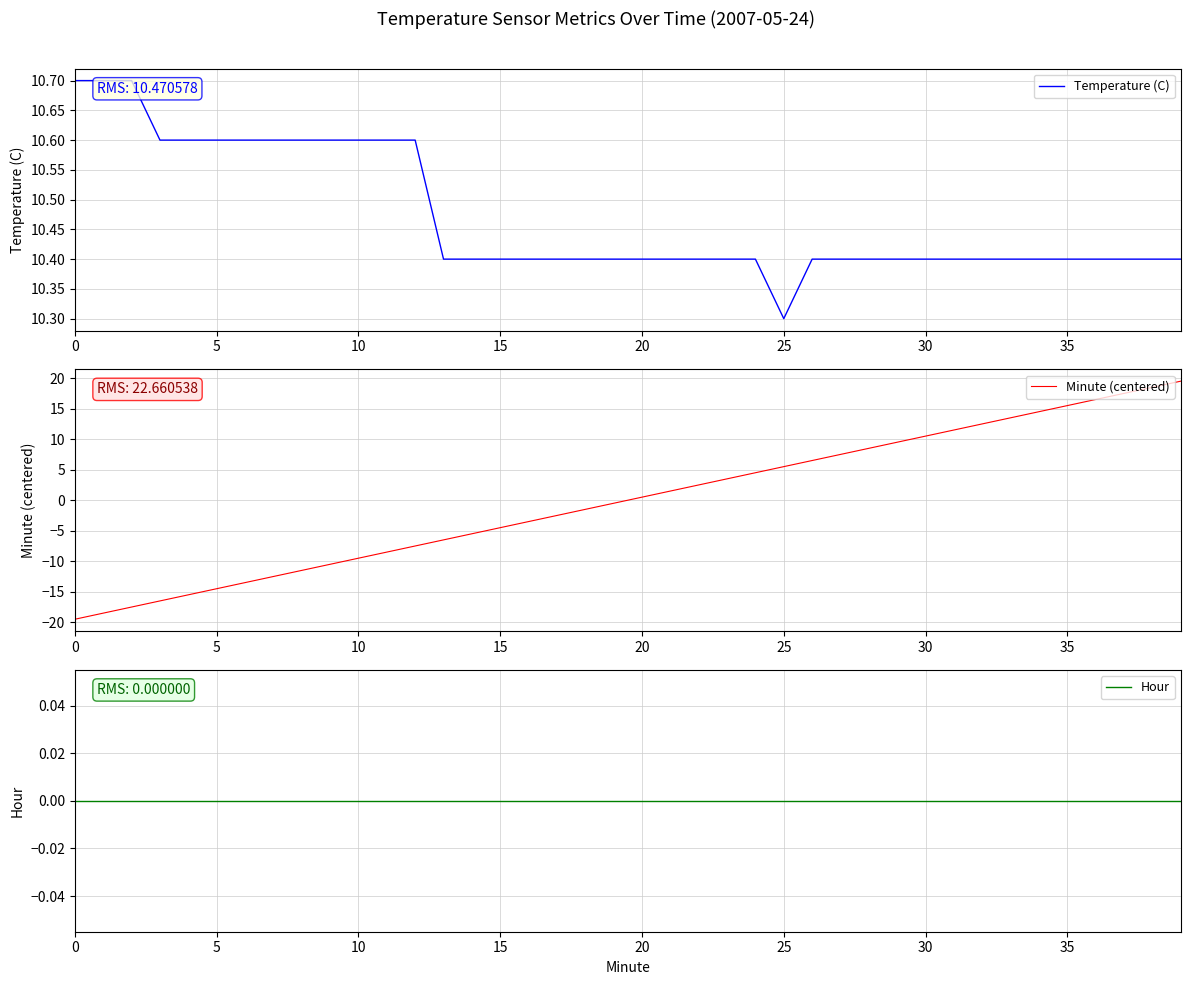

How many values in the Minute (centered) series are below 0?

20